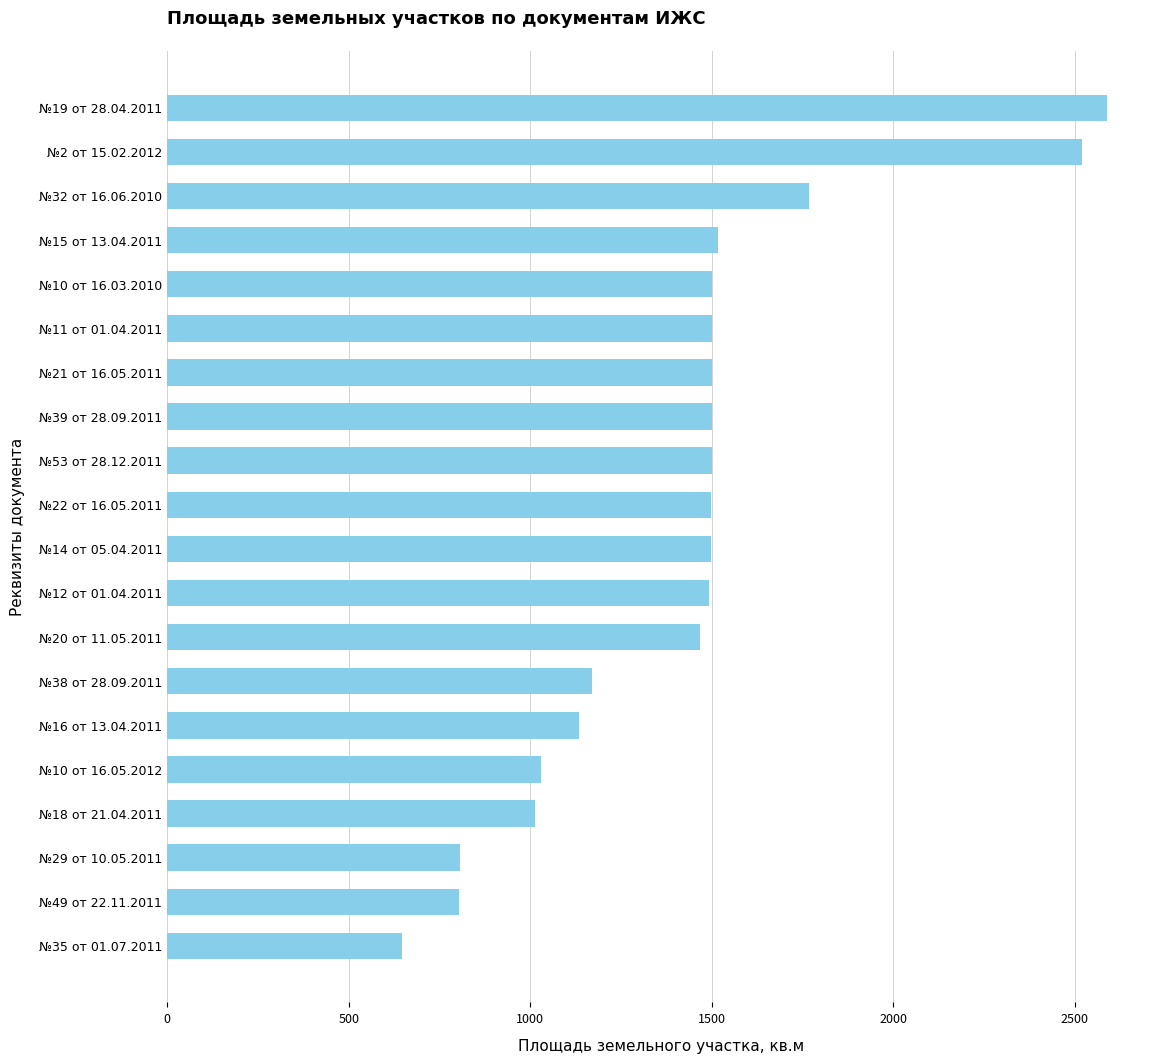

Between №10 от 16.05.2012 and №11 от 01.04.2011, which is larger?

№11 от 01.04.2011